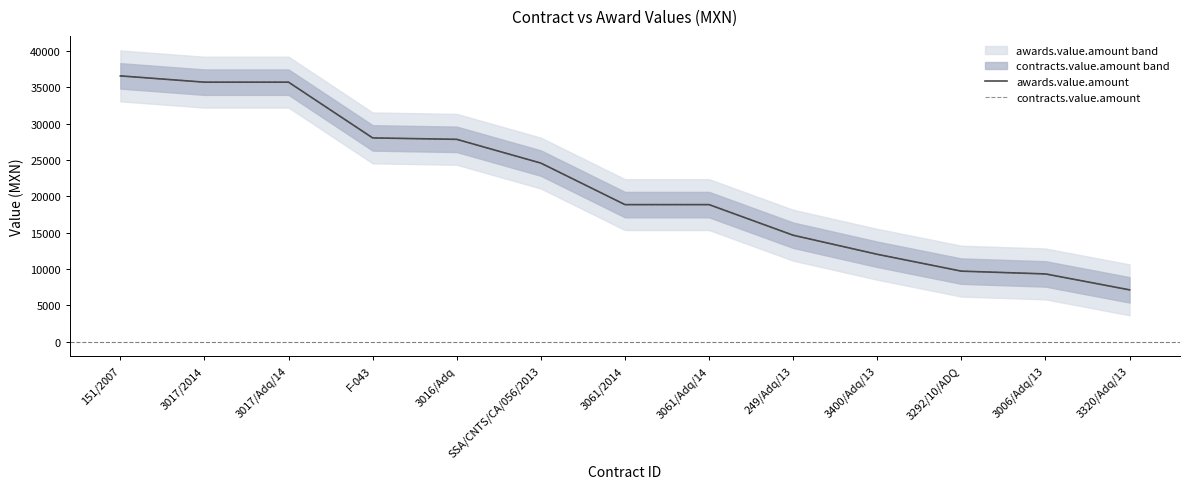

How many lines are shown in the chart?

2